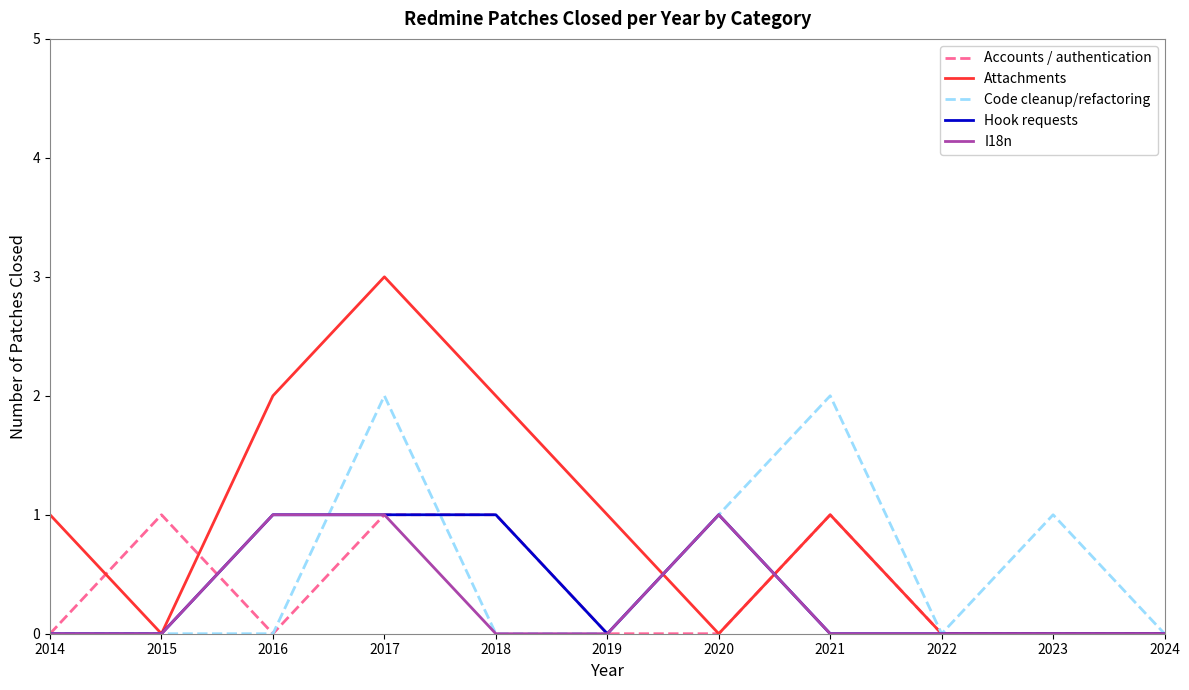

How many lines are shown in the chart?

5